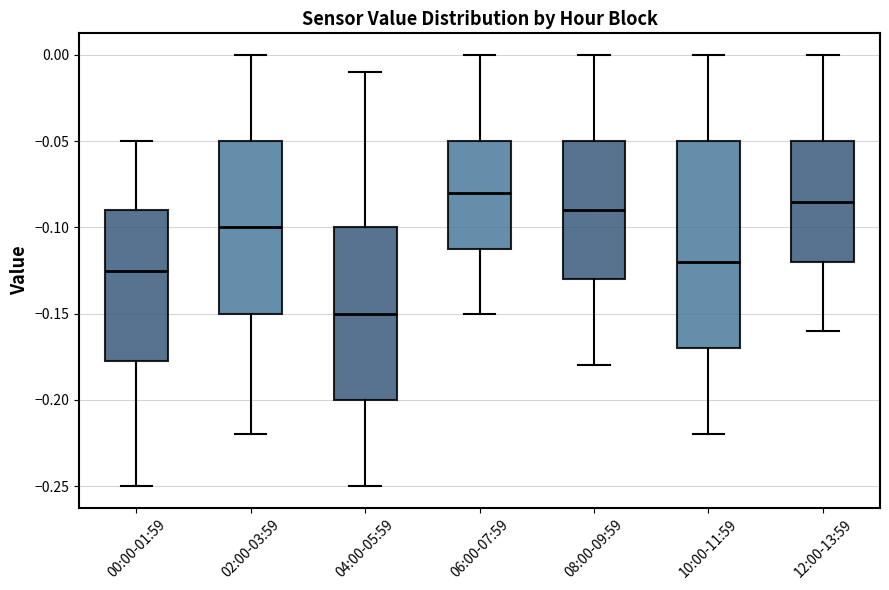

Reading left to right, read every box against the y-axis: the position of its median line, the range the box covers, and the ends of its whiskers. The values are not printed on the chart, so give them approximately, as read against the axis.

00:00-01:59: median -0.125, box -0.175 to -0.090, whiskers -0.250 to -0.050
02:00-03:59: median -0.100, box -0.150 to -0.050, whiskers -0.220 to 0.000
04:00-05:59: median -0.150, box -0.200 to -0.100, whiskers -0.250 to -0.010
06:00-07:59: median -0.080, box -0.110 to -0.050, whiskers -0.150 to 0.000
08:00-09:59: median -0.090, box -0.130 to -0.050, whiskers -0.180 to 0.000
10:00-11:59: median -0.120, box -0.170 to -0.050, whiskers -0.220 to 0.000
12:00-13:59: median -0.085, box -0.120 to -0.050, whiskers -0.160 to 0.000